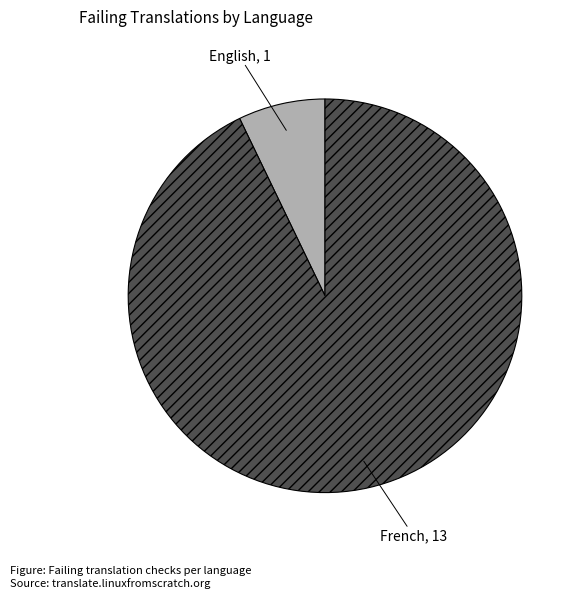

How many segments does this pie chart have?

2